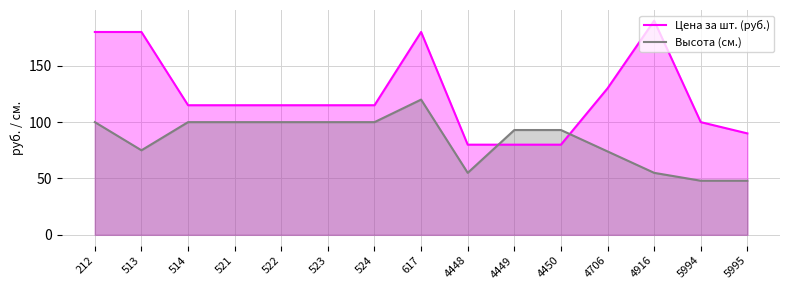

True or false: Цена за шт. (руб.) has a value of 80 at 4449.

True